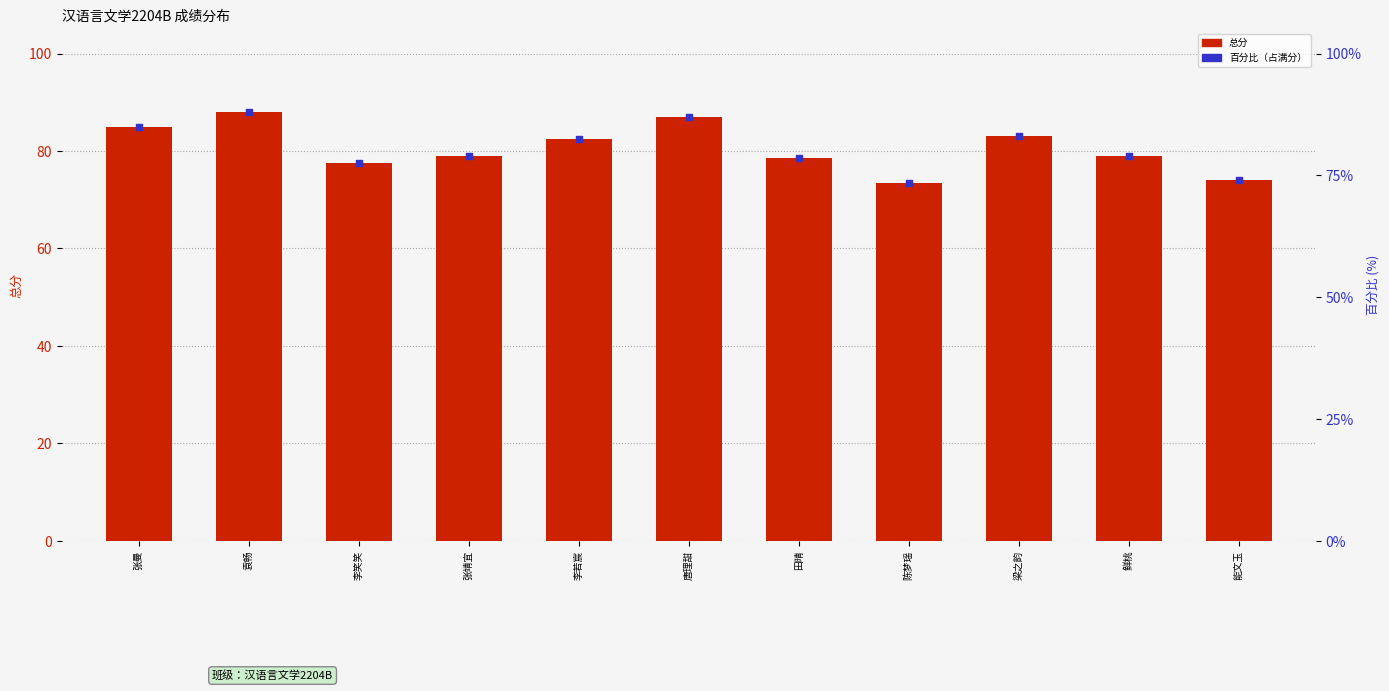

At which category is the sum across all series the highest?

袁畅